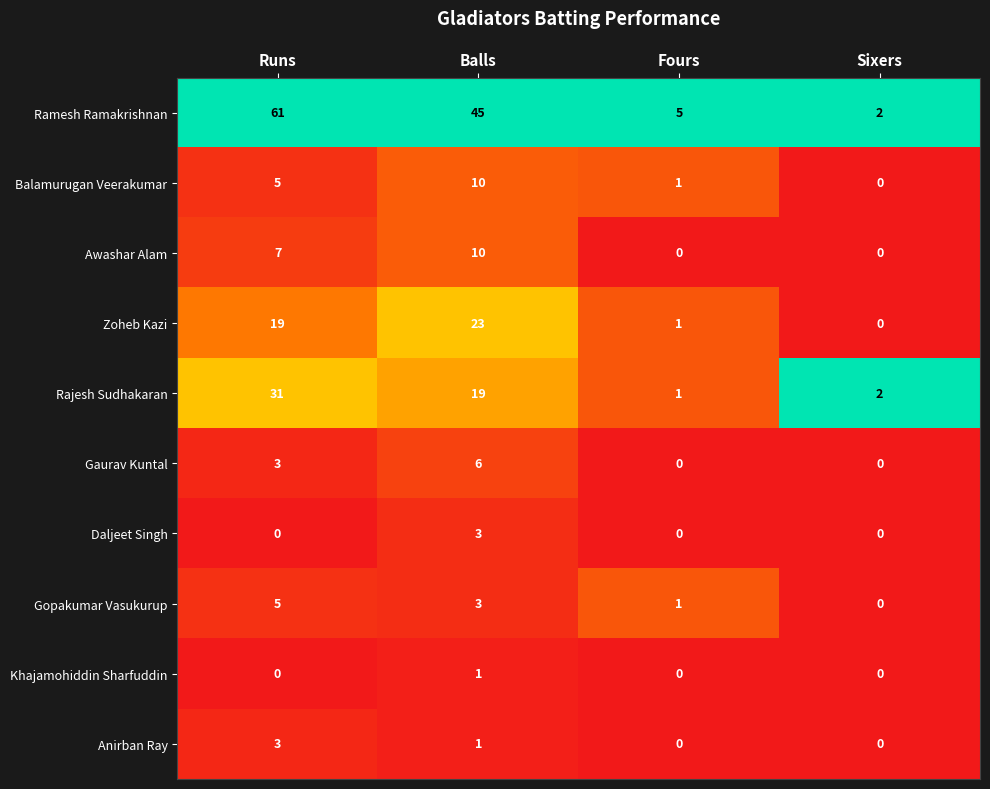

What is the difference between the Ramesh Ramakrishnan values at Fours and Sixers?

3